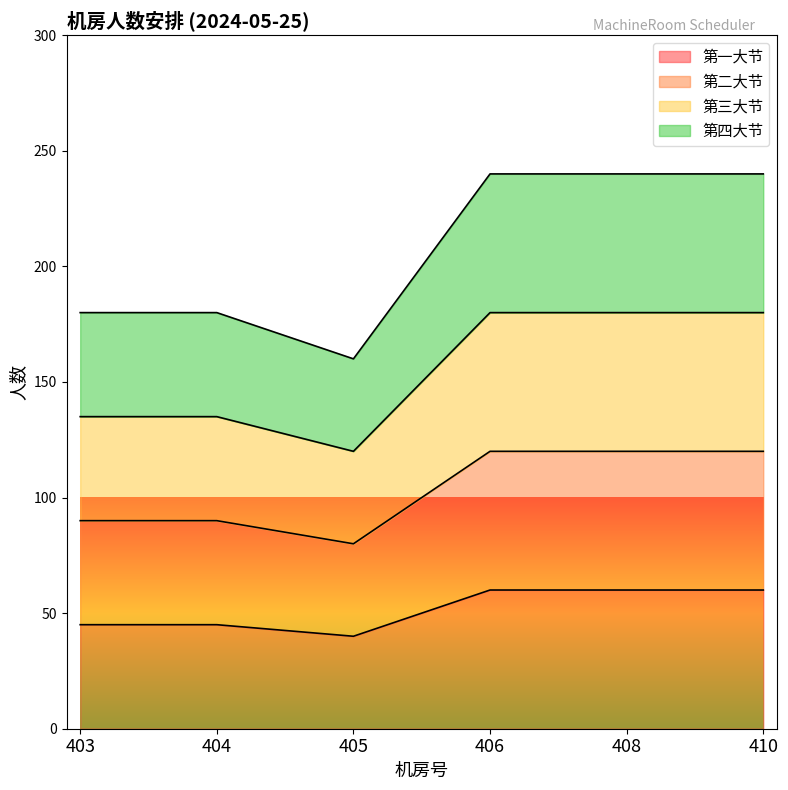

Does the chart display data point markers on the line(s)?

No